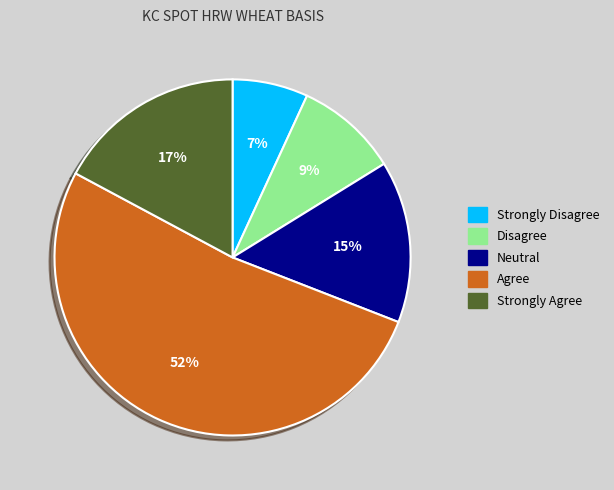

To the nearest percent, what is the average slice percentage?

20%